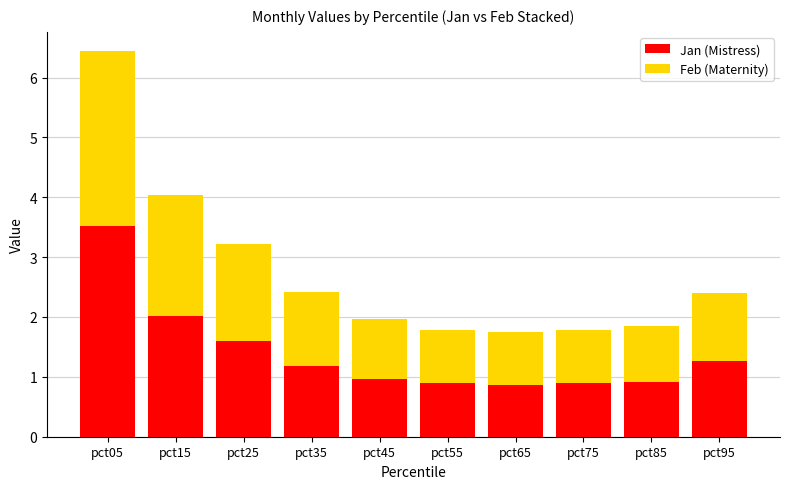

What value does the Jan (Mistress) series have at pct85?

0.9